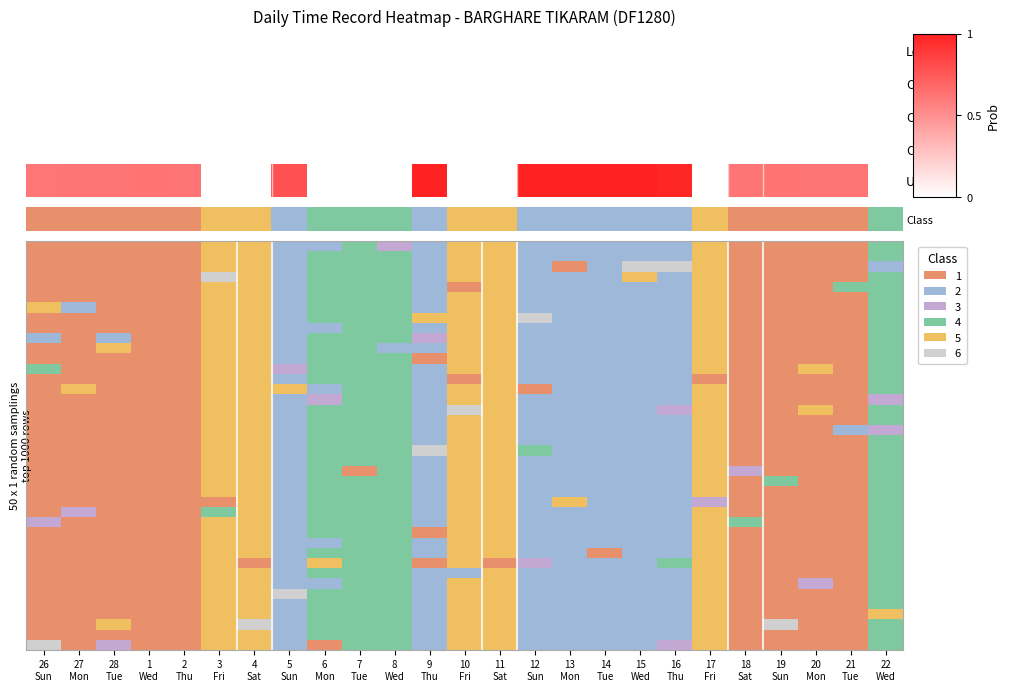

At which category does the chart reach its peak across all series?

13
Mon